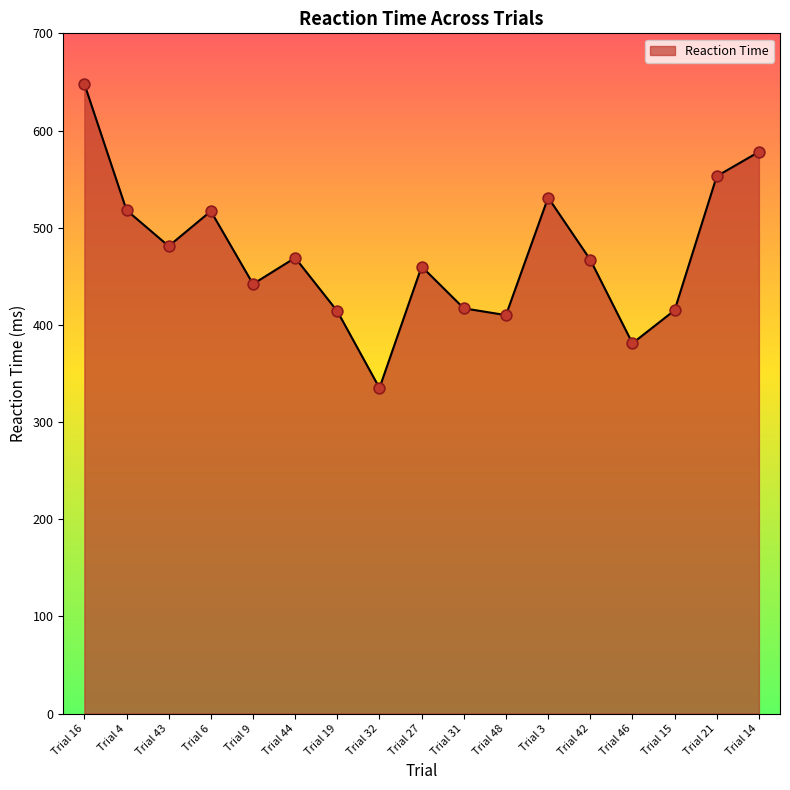

Between Trial 42 and Trial 3, which is larger?

Trial 3